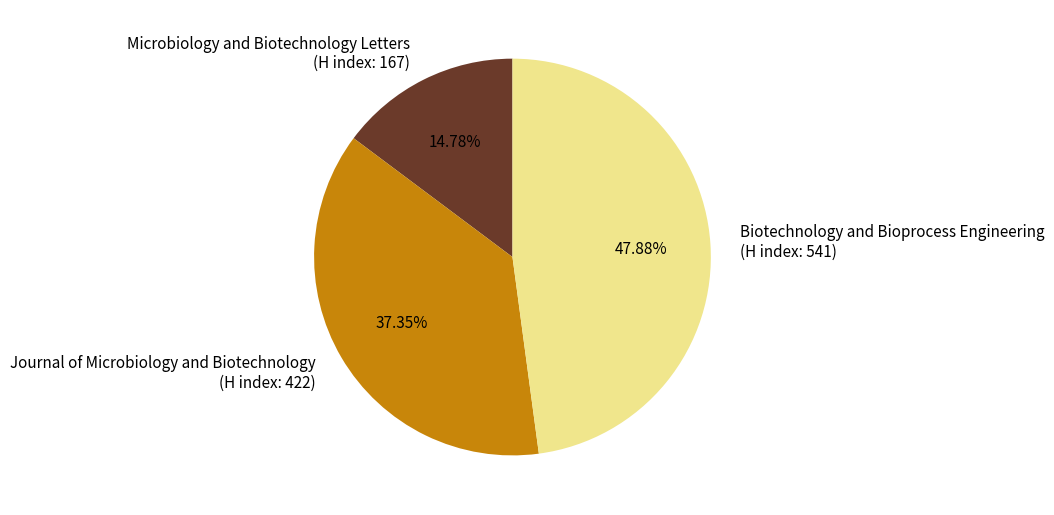

Rank the categories by value from lowest to highest.

Microbiology and Biotechnology Letters (H index: 167), Journal of Microbiology and Biotechnology (H index: 422), Biotechnology and Bioprocess Engineering (H index: 541)